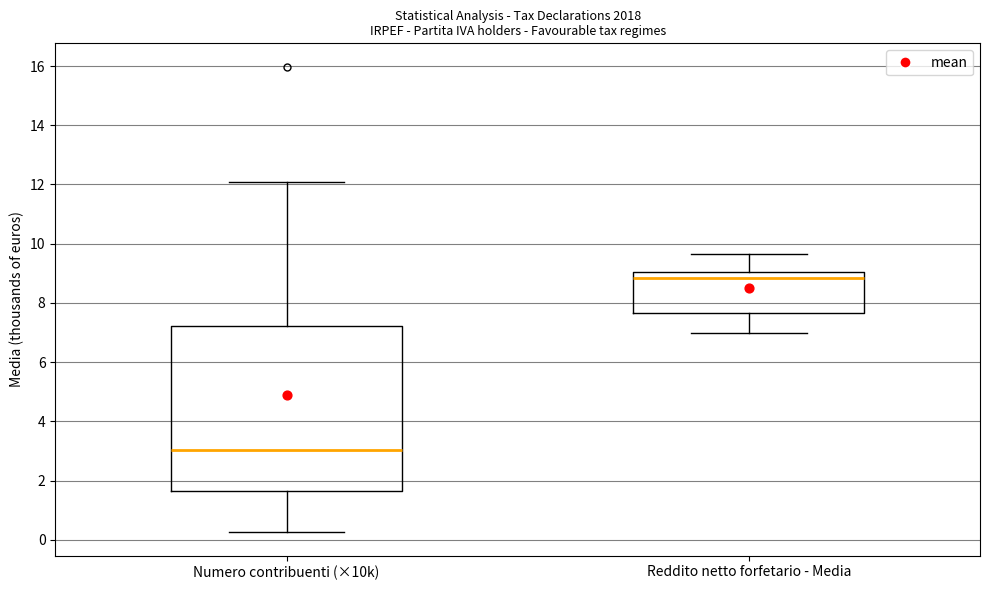

Reading left to right, read every box against the y-axis: the position of its median line, the range the box covers, and the ends of its whiskers. The values are not printed on the chart, so give them approximately, as read against the axis.

Numero contribuenti (×10k): median 3.0, box 1.6 to 7.2, whiskers 0.2 to 12.0
Reddito netto forfetario - Media: median 8.8, box 7.6 to 9.0, whiskers 7.0 to 9.6